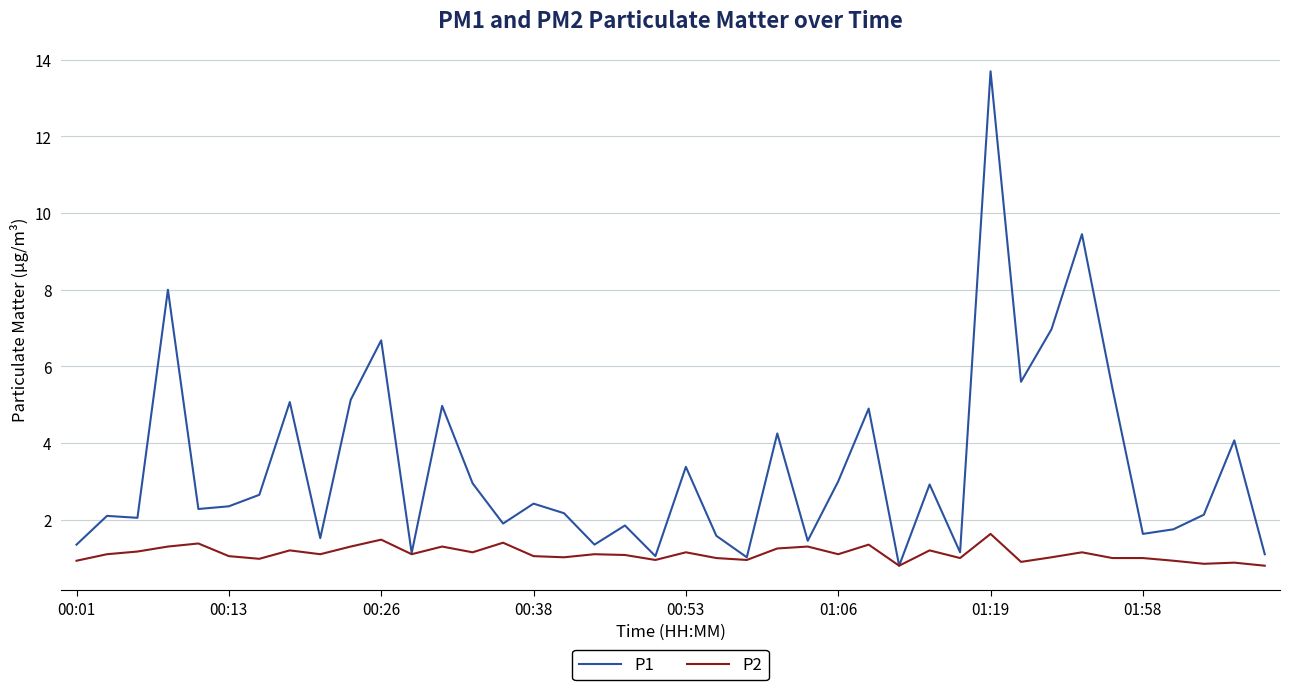

Which series has the widest spread of values?

P1